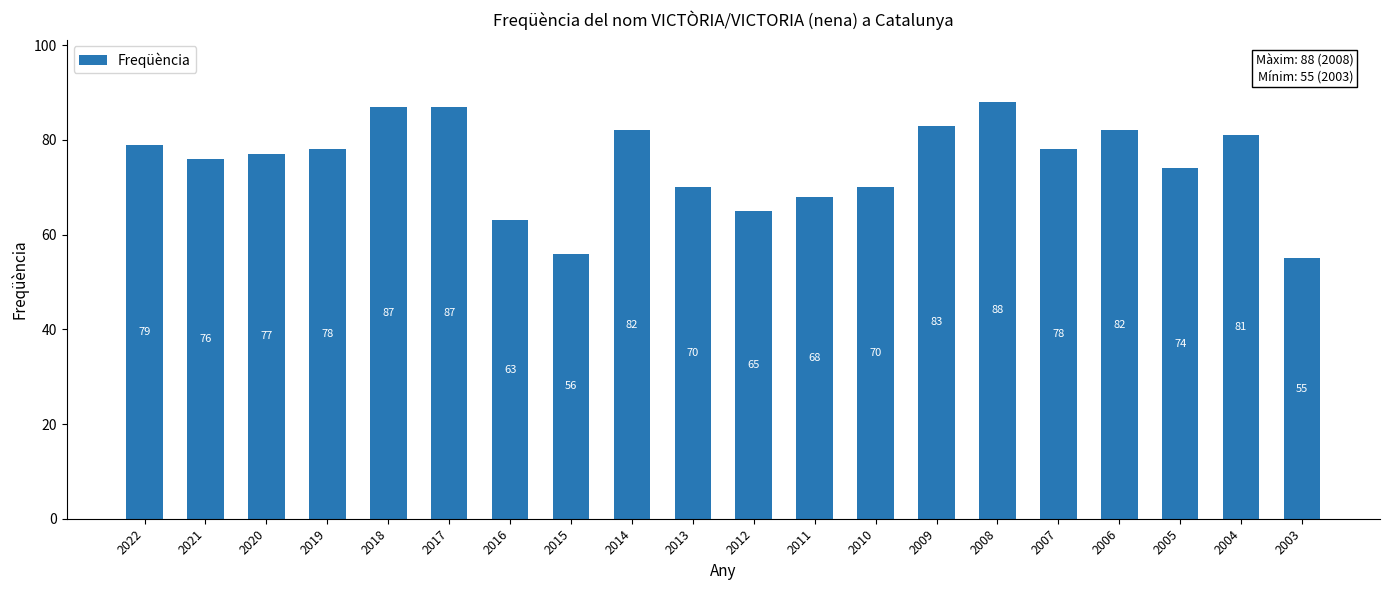

What is the difference between the values at 2003 and 2018?

32